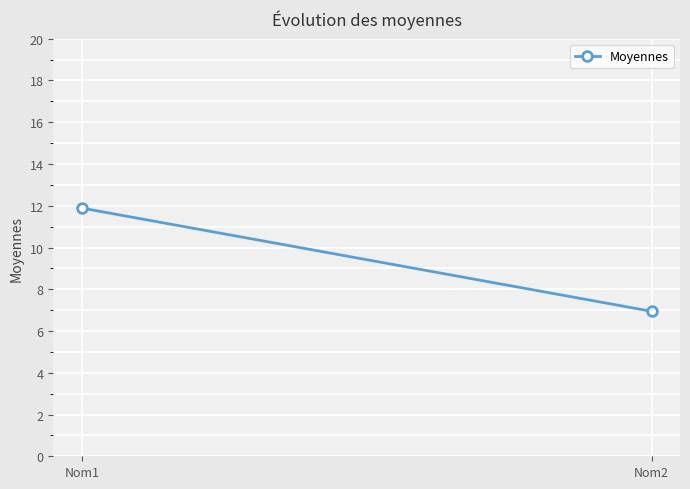

The chart shows a value of 15.7 at Nom1. True or false?

False